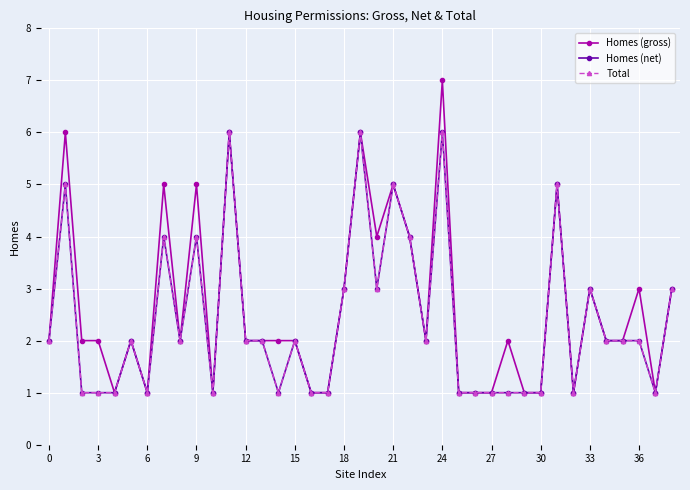

True or false: Total has more than 1 interior local peaks.

True